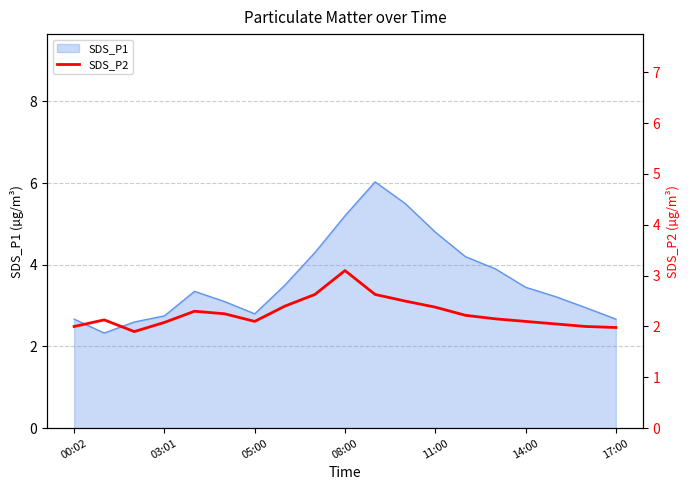

What is the highest value of the SDS_P1 series?

6.0